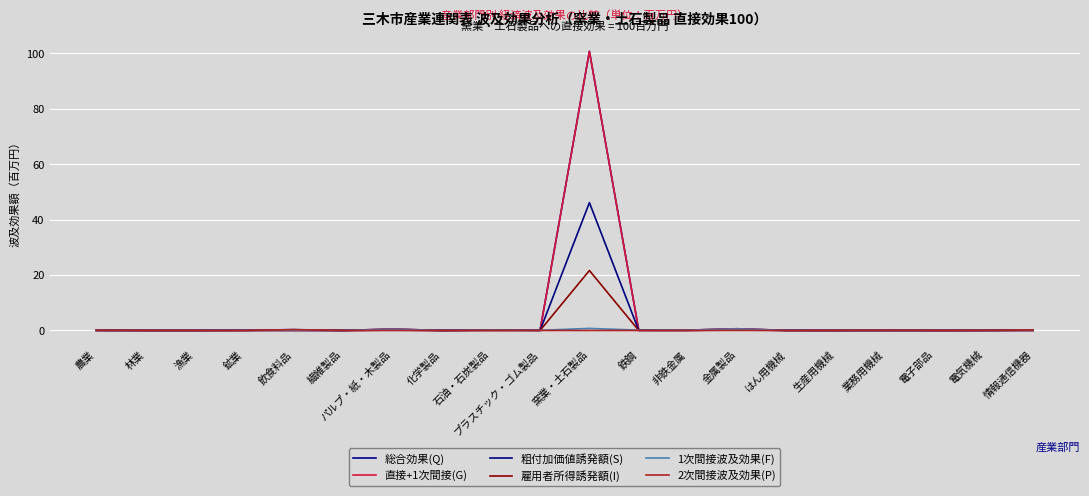

At 非鉄金属, list the series in order from largest to smallest.

総合効果(Q), 直接+1次間接(G), 1次間接波及効果(F), 粗付加価値誘発額(S), 雇用者所得誘発額(I), 2次間接波及効果(P)